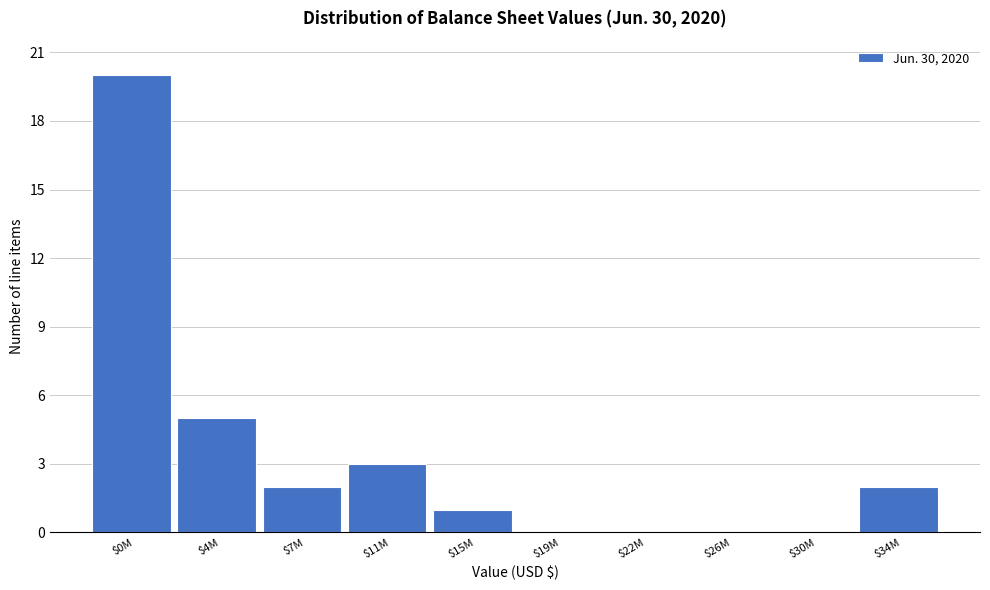

At which label is the value closest to 10?

$4M